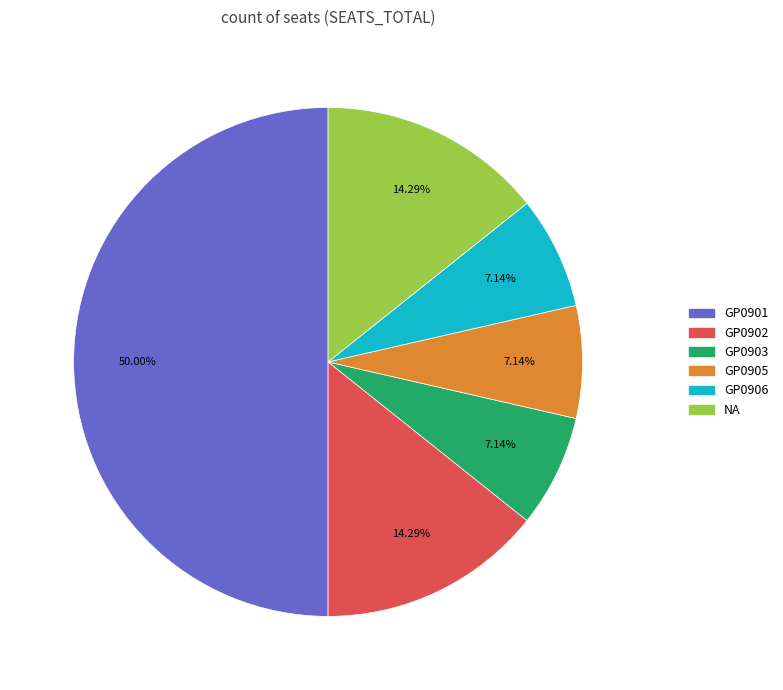

How many slices are in this pie chart?

6